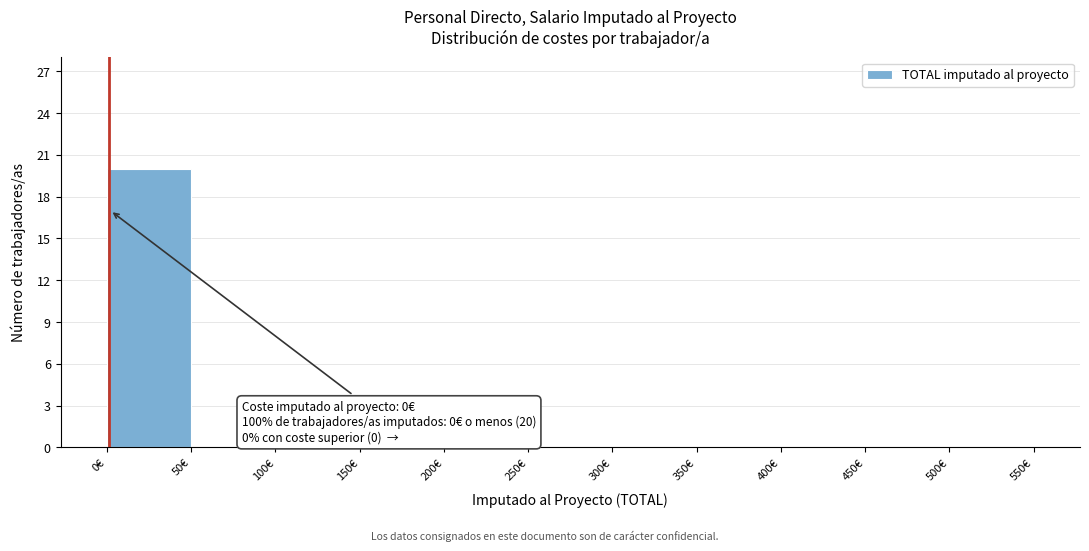

Which range on the x-axis has the tallest bar?

0 to 50